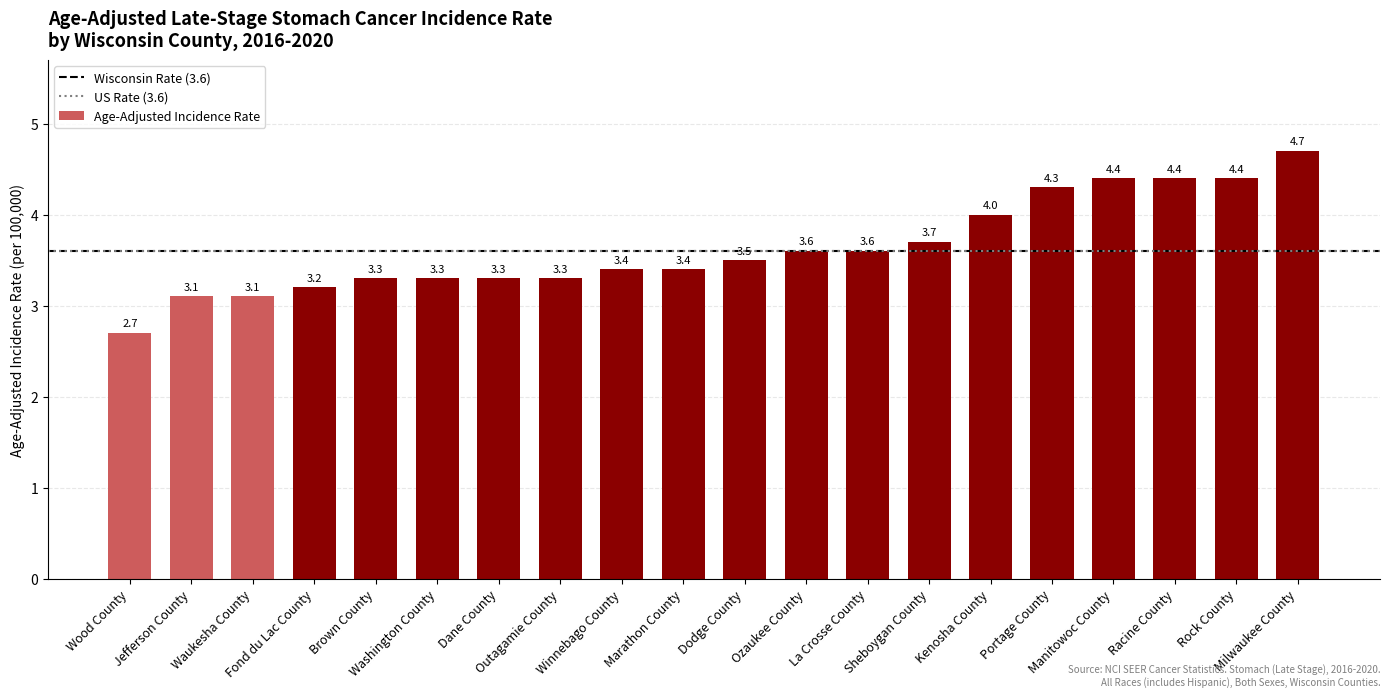

What is the difference between the maximum and minimum values?

2.0